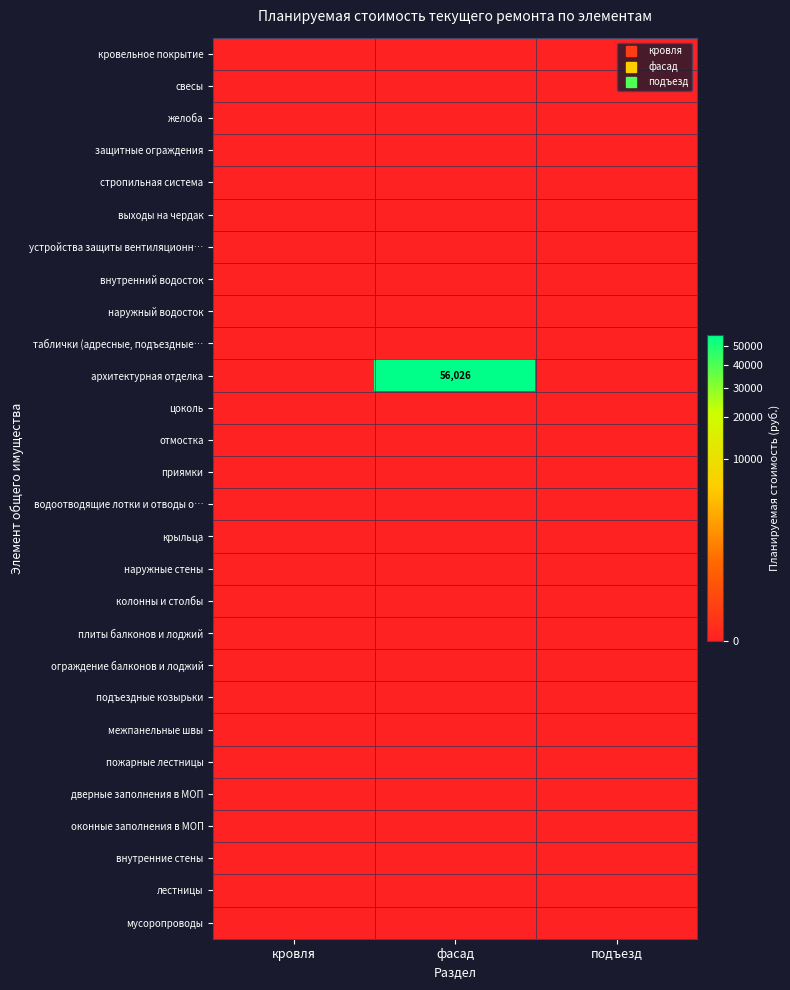

Which label corresponds to the largest value in the chart?

фасад